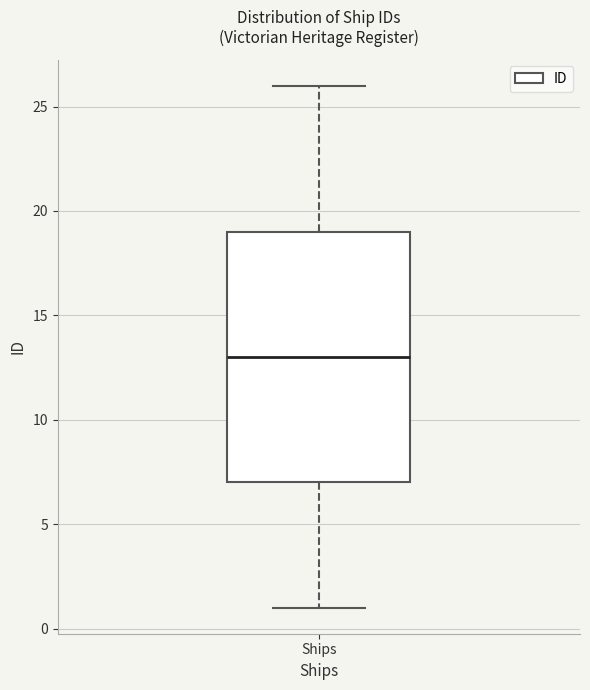

Where is the upper edge of the box for Ships on the y-axis? The values are not printed on the chart, so give them approximately, as read against the axis.

19